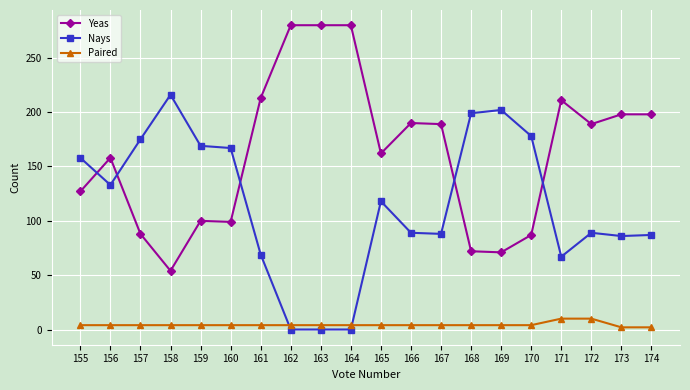

True or false: Nays has a value of 136 at 166.

False